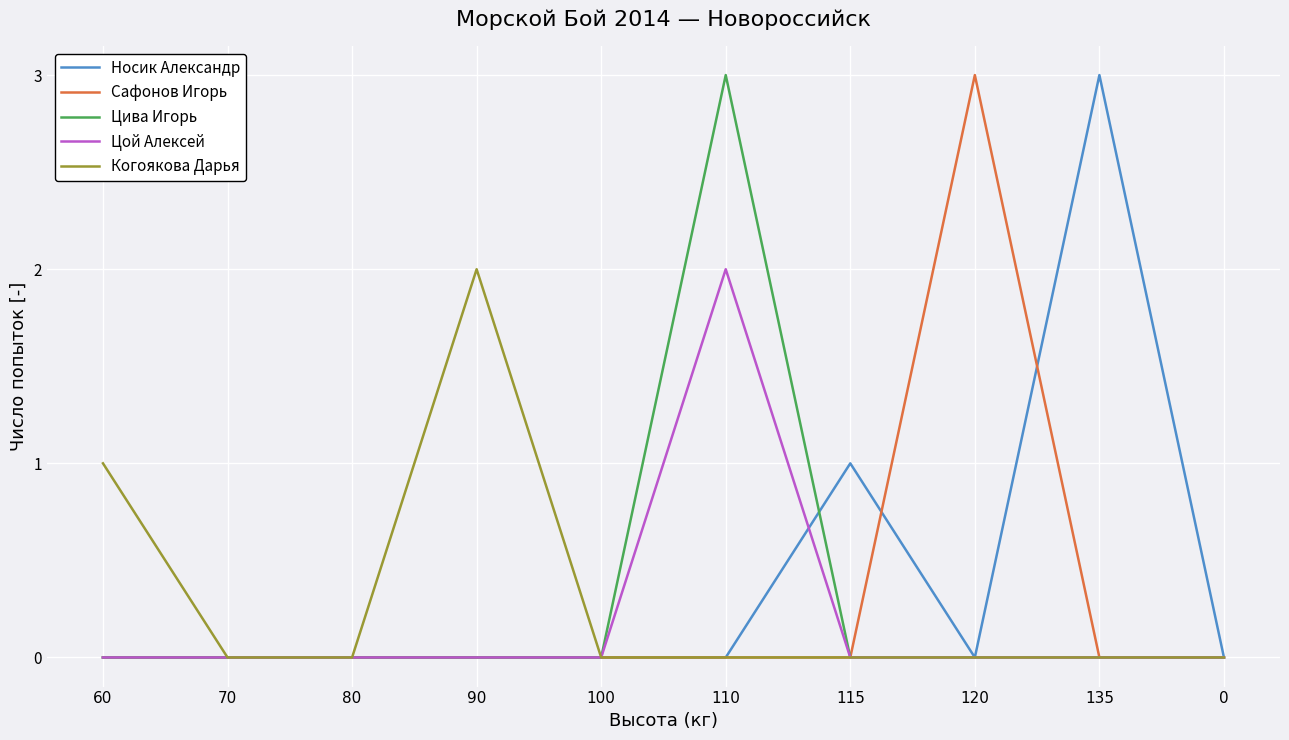

Between 90 and 135, which series saw the biggest shift?

Носик Александр